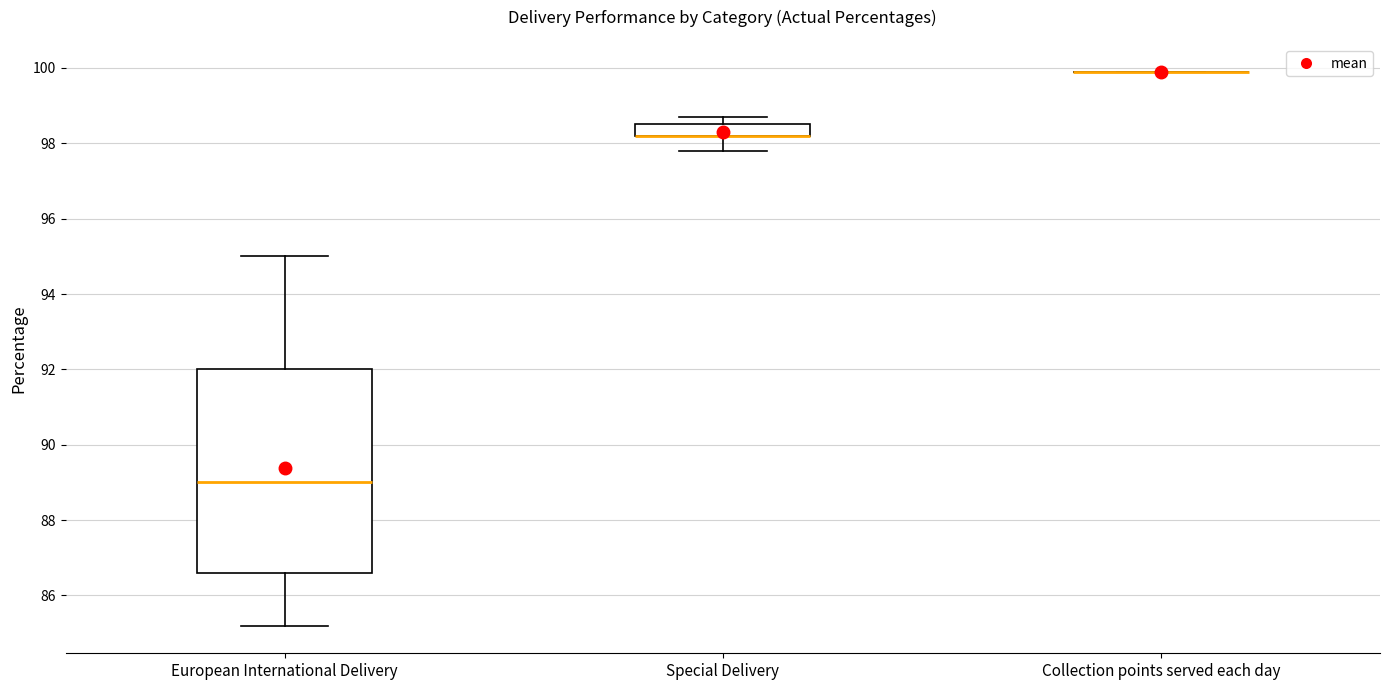

Where is the upper edge of the box for Special Delivery on the y-axis? The values are not printed on the chart, so give them approximately, as read against the axis.

98.6